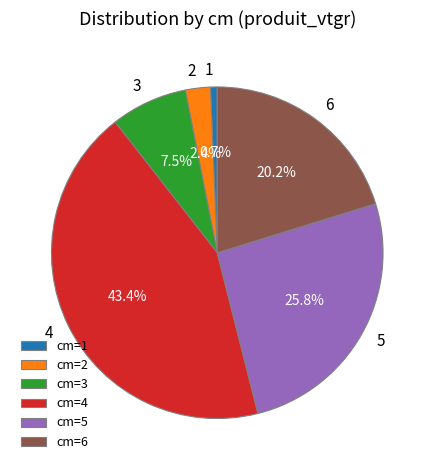

Is the sum of cm=5 and cm=2 greater than half?

No